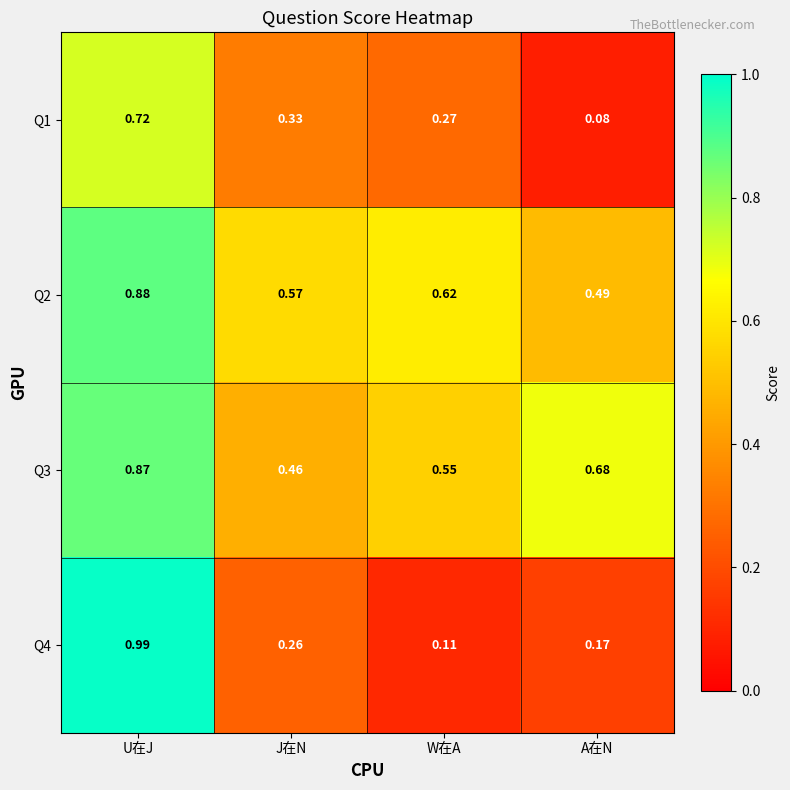

Which label corresponds to the largest value in the chart?

U在J